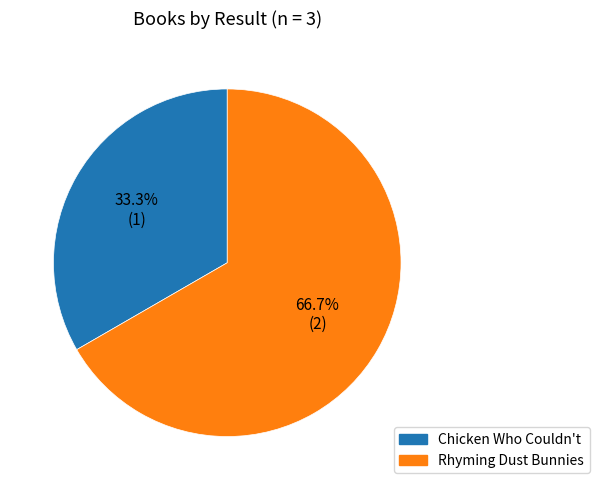

Between Rhyming Dust Bunnies and Chicken Who Couldn't, which is larger?

Rhyming Dust Bunnies